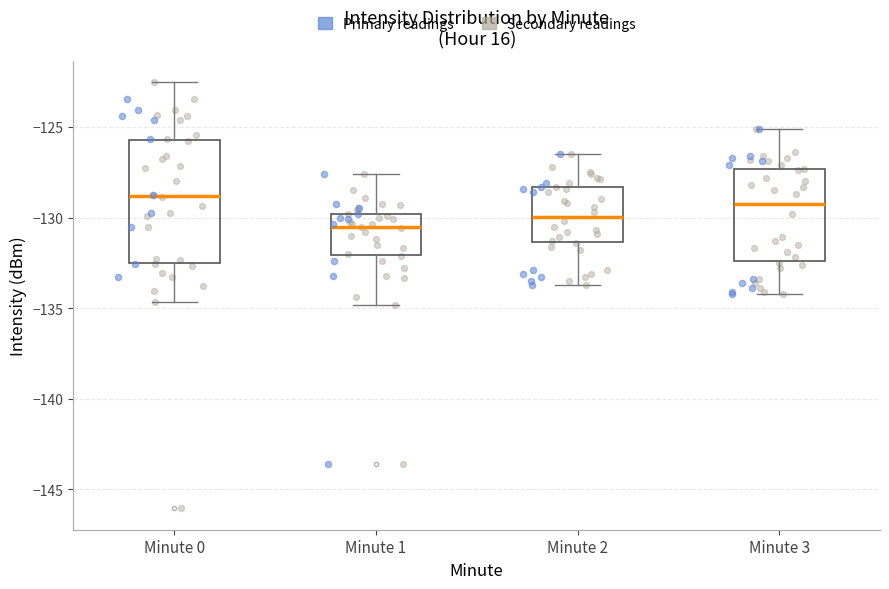

Reading left to right, transcribe this box plot: for each box, give where its median line is, the range the box spans, and where its two whiskers end, as read against the y-axis. The values are not printed on the chart, so give them approximately, as read against the axis.

Minute 0: median -129.0, box -132.5 to -125.5, whiskers -134.5 to -122.5
Minute 1: median -130.5, box -132.0 to -130.0, whiskers -135.0 to -127.5
Minute 2: median -130.0, box -131.5 to -128.5, whiskers -133.5 to -126.5
Minute 3: median -129.0, box -132.5 to -127.5, whiskers -134.0 to -125.0